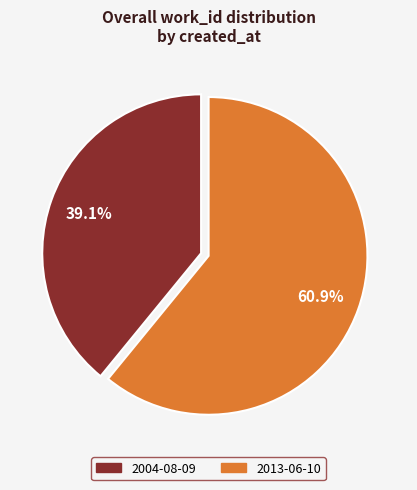

Count the number of slices in the pie.

2